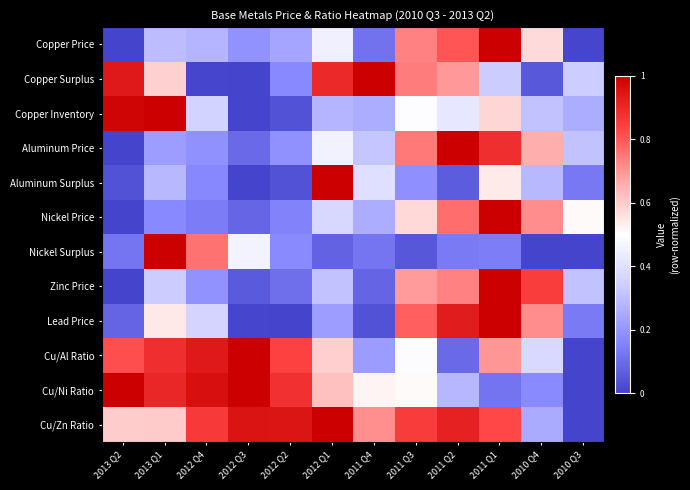

Which has a higher value, 2010 Q3 or 2011 Q2?

2011 Q2